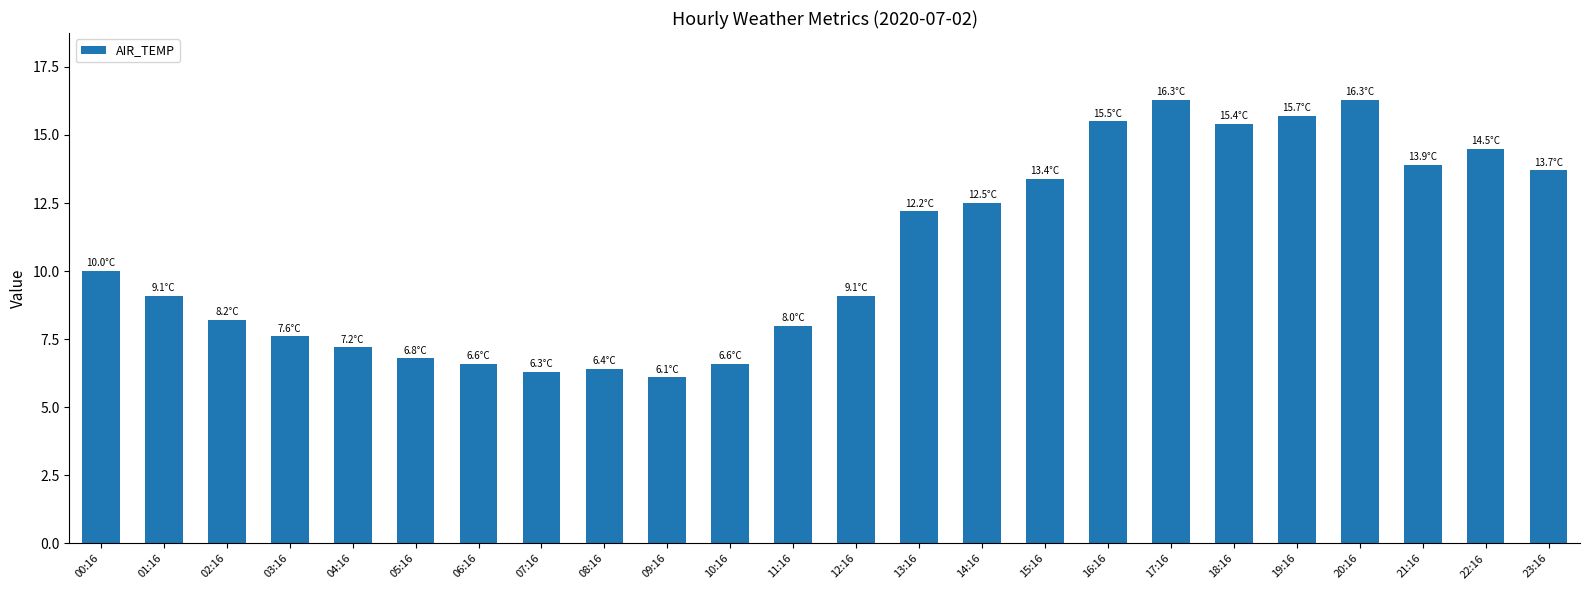

What is the label of the 3rd bar from the right?

21:16